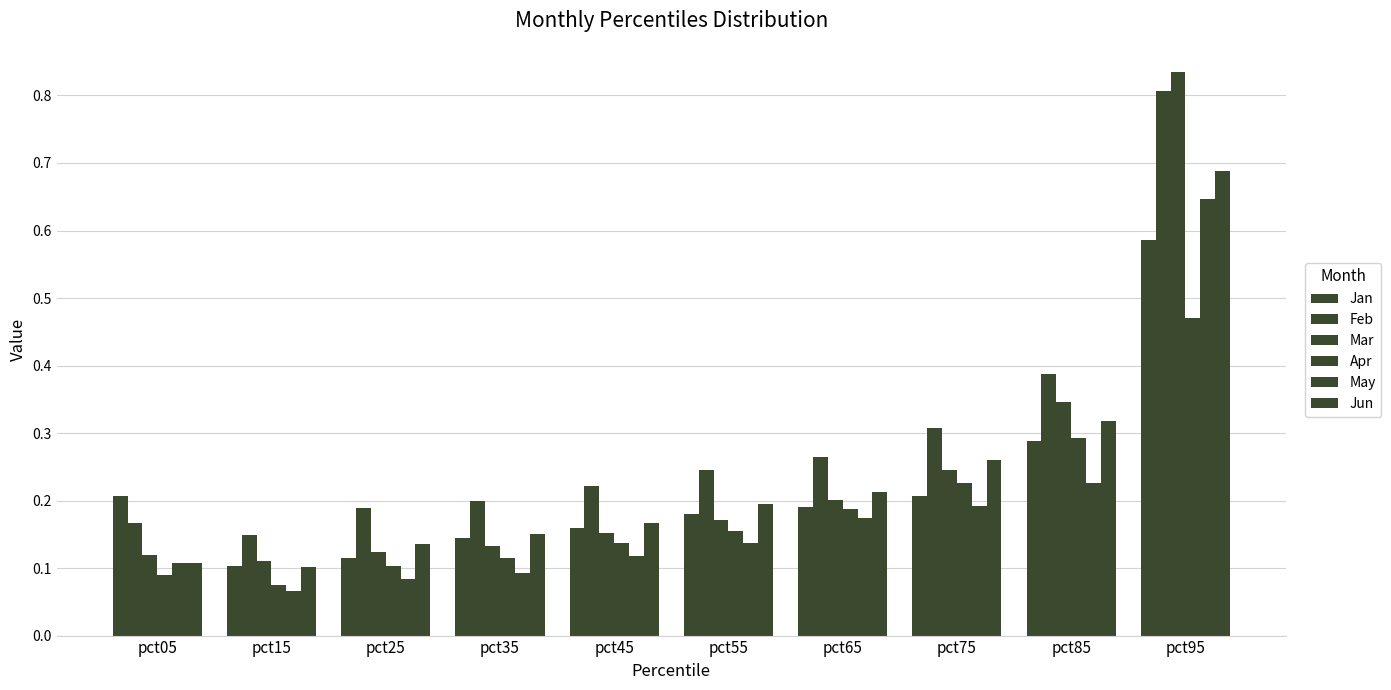

Count the number of categories in the chart.

10